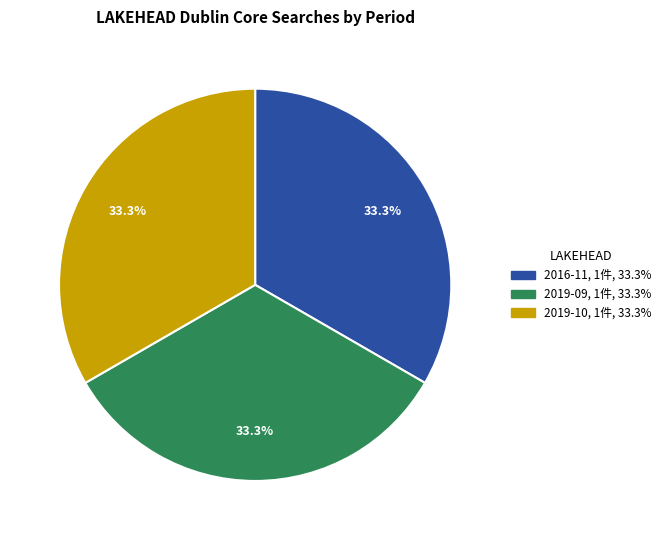

Is there a majority slice in this chart?

No